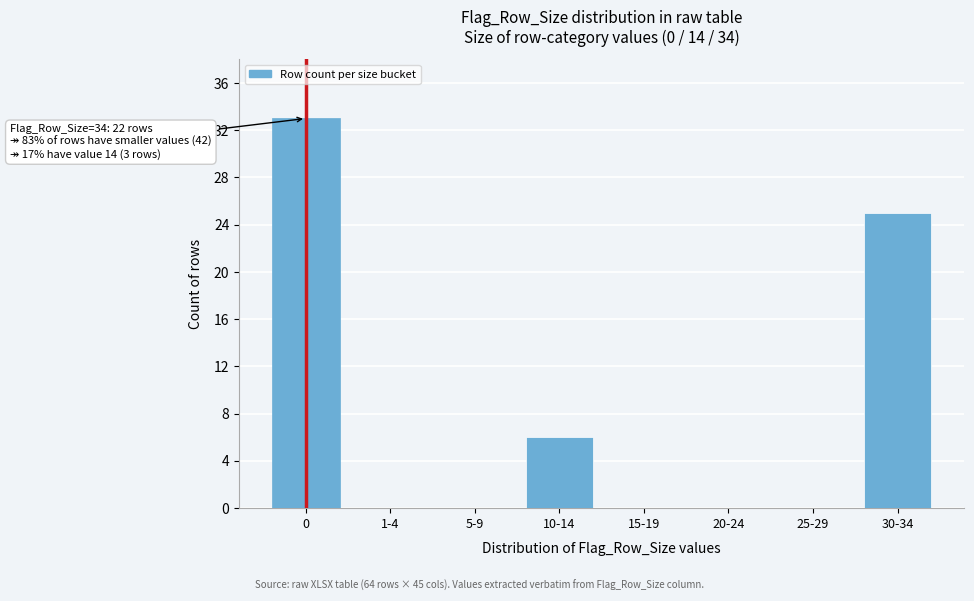

Reading right to left, extract all data points from this chart.

30-34=25	25-29=0	20-24=0	15-19=0	10-14=6	5-9=0	1-4=0	0=33